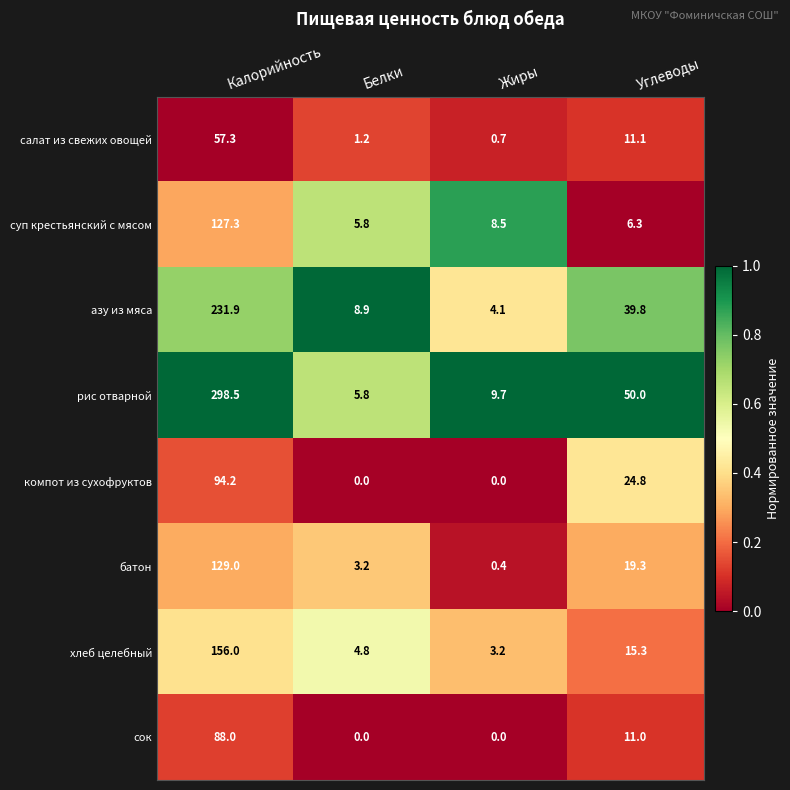

Between Жиры and Углеводы, which series saw the biggest shift?

рис отварной